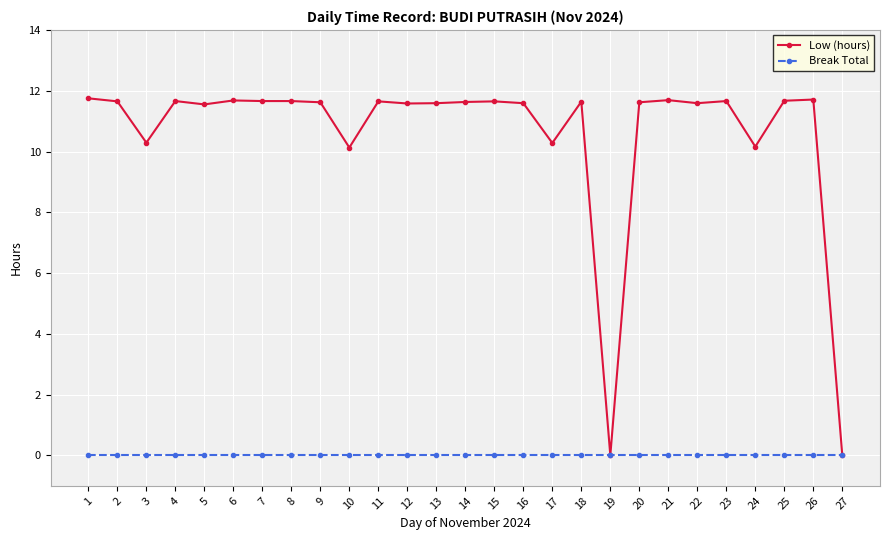

Which series has the widest spread of values?

Low (hours)